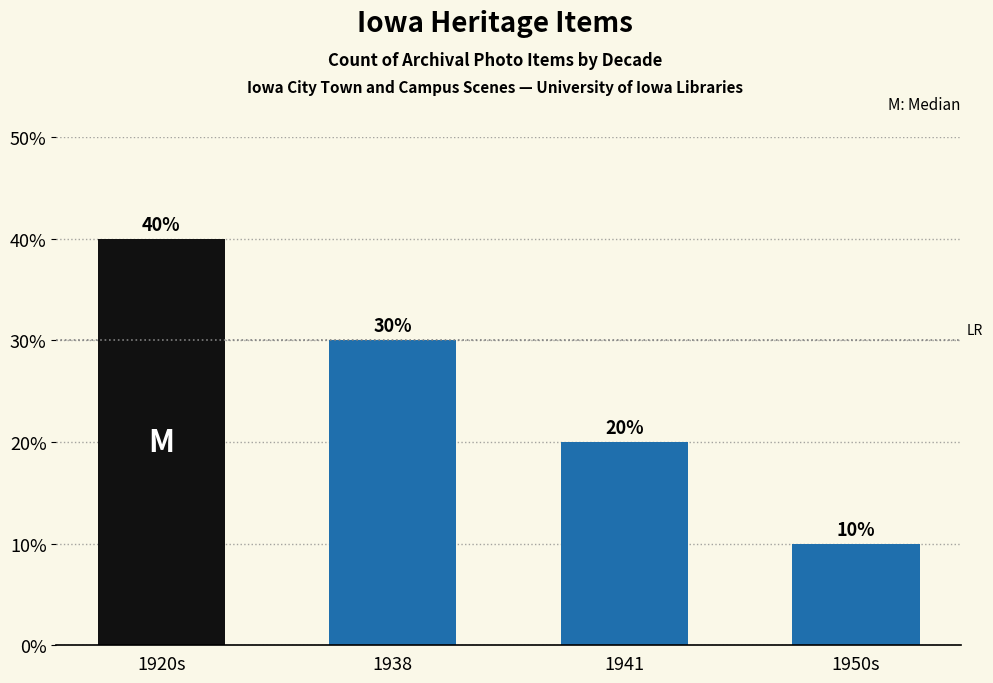

What is the smallest value displayed?

10